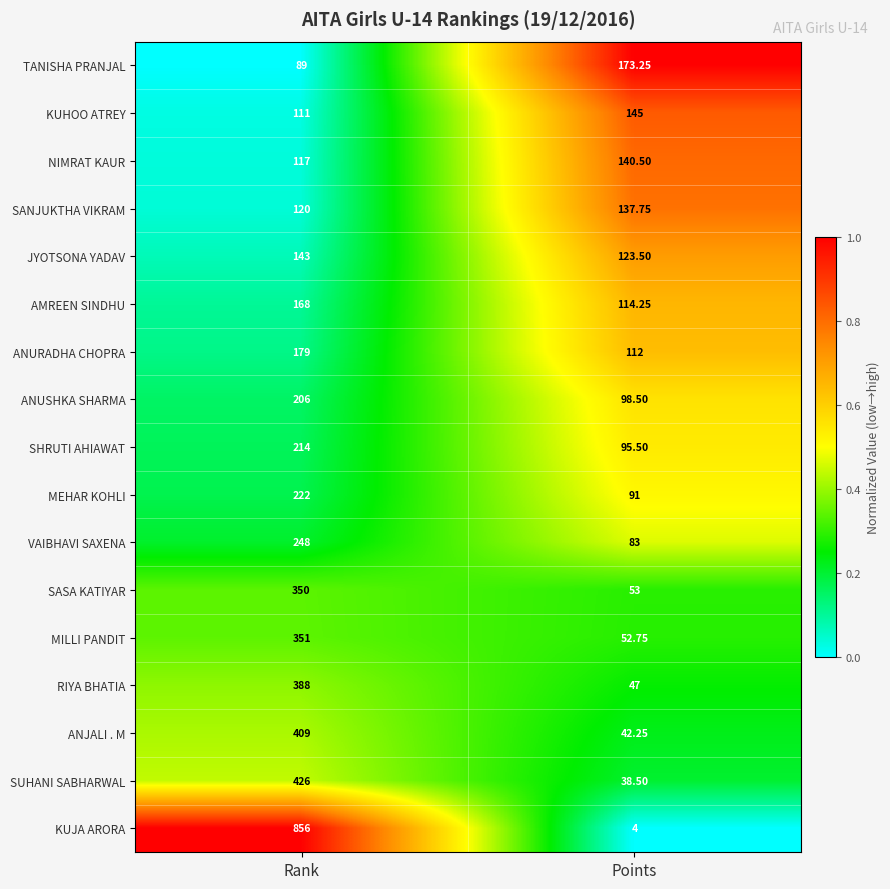

How many categories are shown in the chart?

2